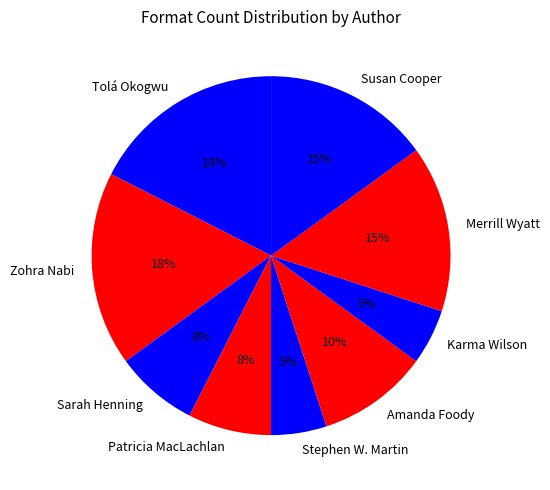

Approximately how many times larger is the value at Tolá Okogwu compared to Susan Cooper?

1.2